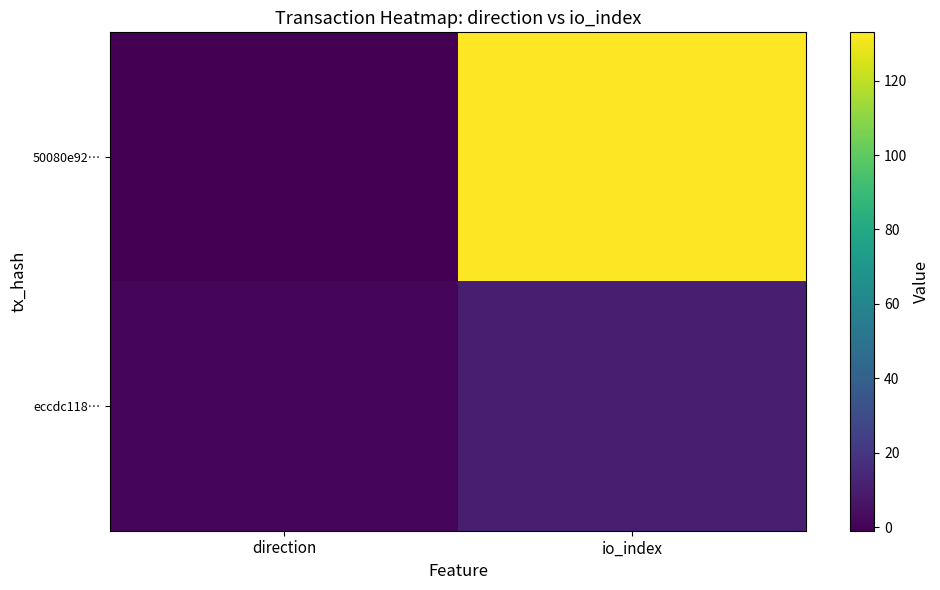

Reading left to right, list all the values displayed in this chart.

50080e92…: direction=-1	io_index=133
eccdc118…: direction=1	io_index=10